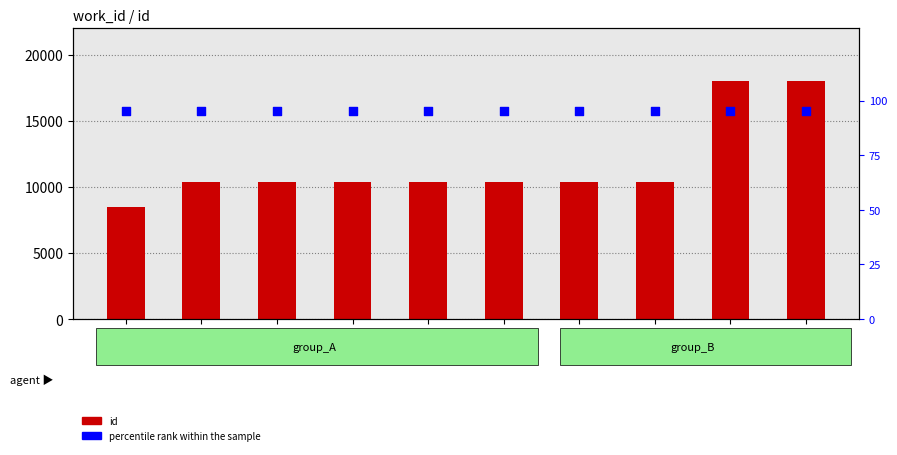

What are all the series names shown in the legend?

id, percentile rank within the sample